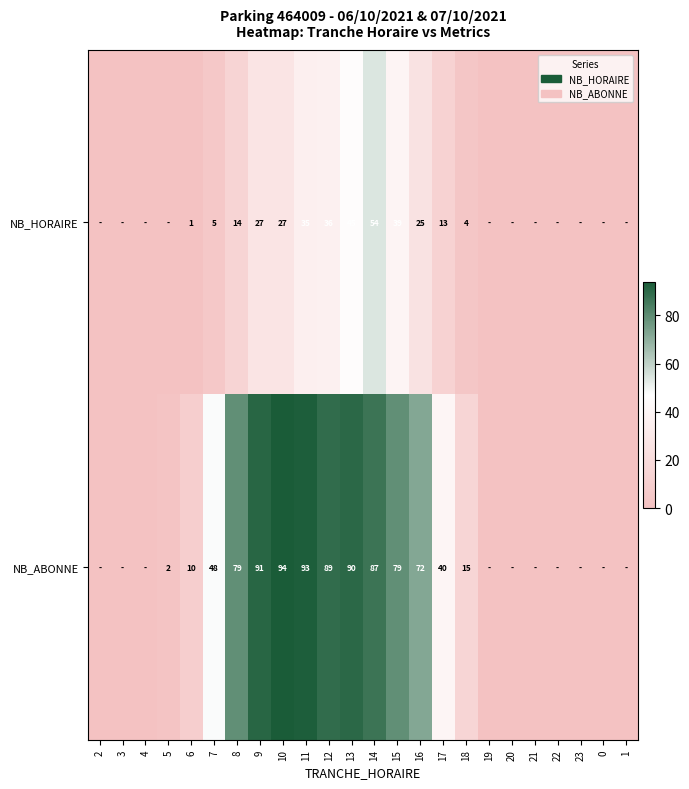

Is the value of NB_ABONNE at 18 greater than the value of NB_HORAIRE at 13?

No